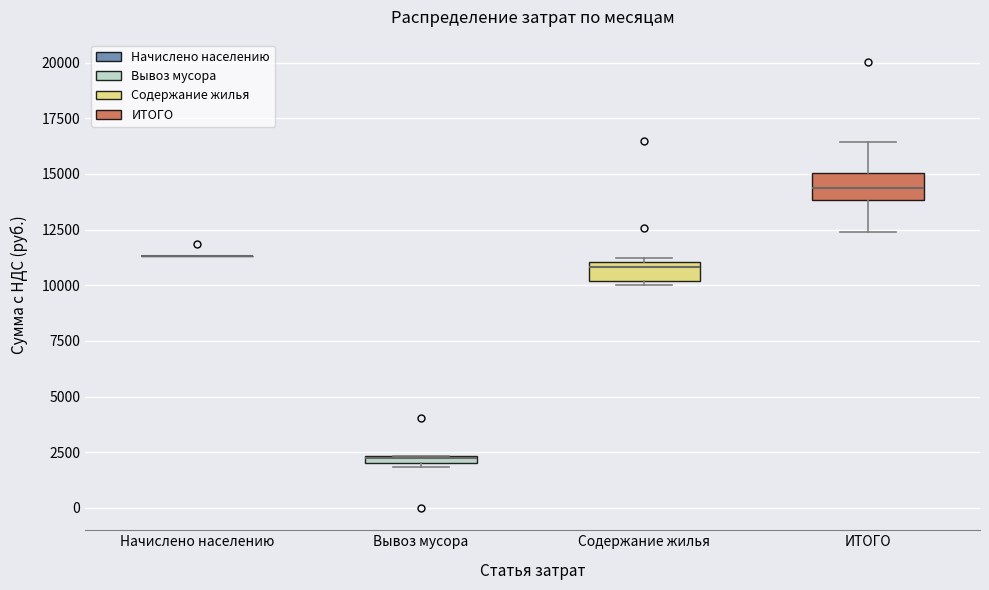

Where is the upper edge of the box for ИТОГО on the y-axis? The values are not printed on the chart, so give them approximately, as read against the axis.

15000